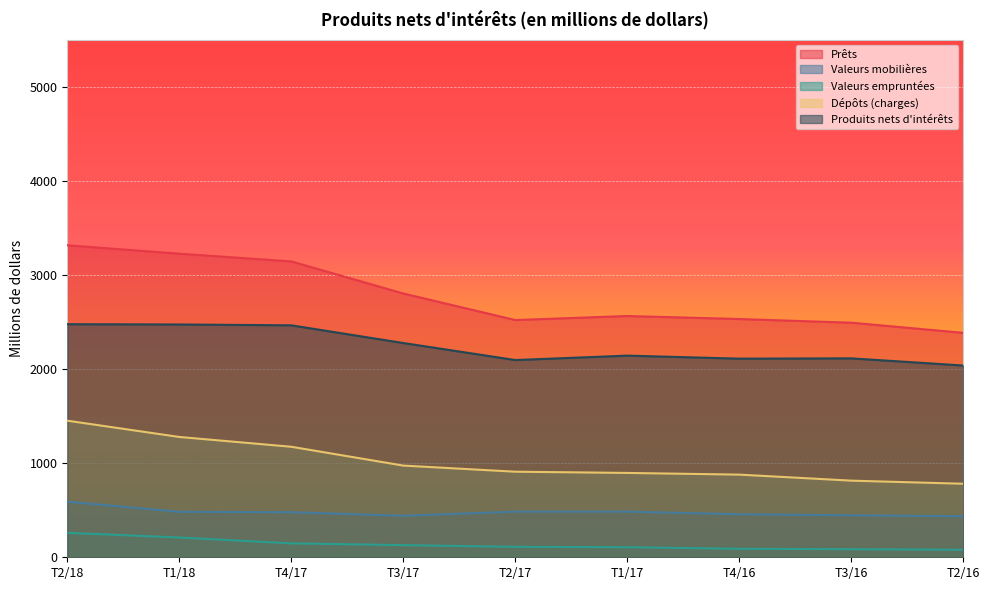

How many lines are shown in the chart?

5